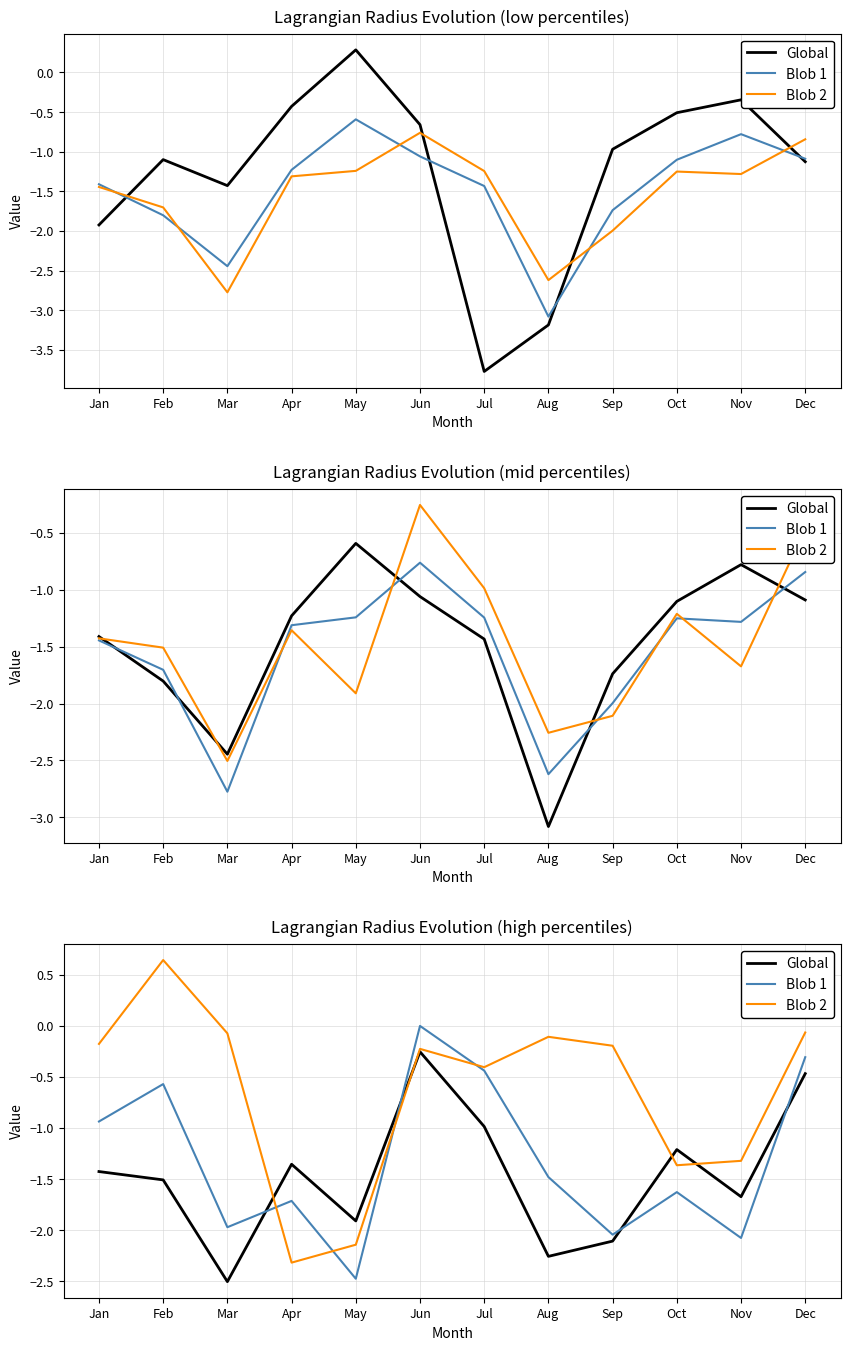

List the labels in order of Blob 2 value, largest first.

Feb, Dec, Mar, Aug, Jan, Sep, Jun, Jul, Nov, Oct, May, Apr